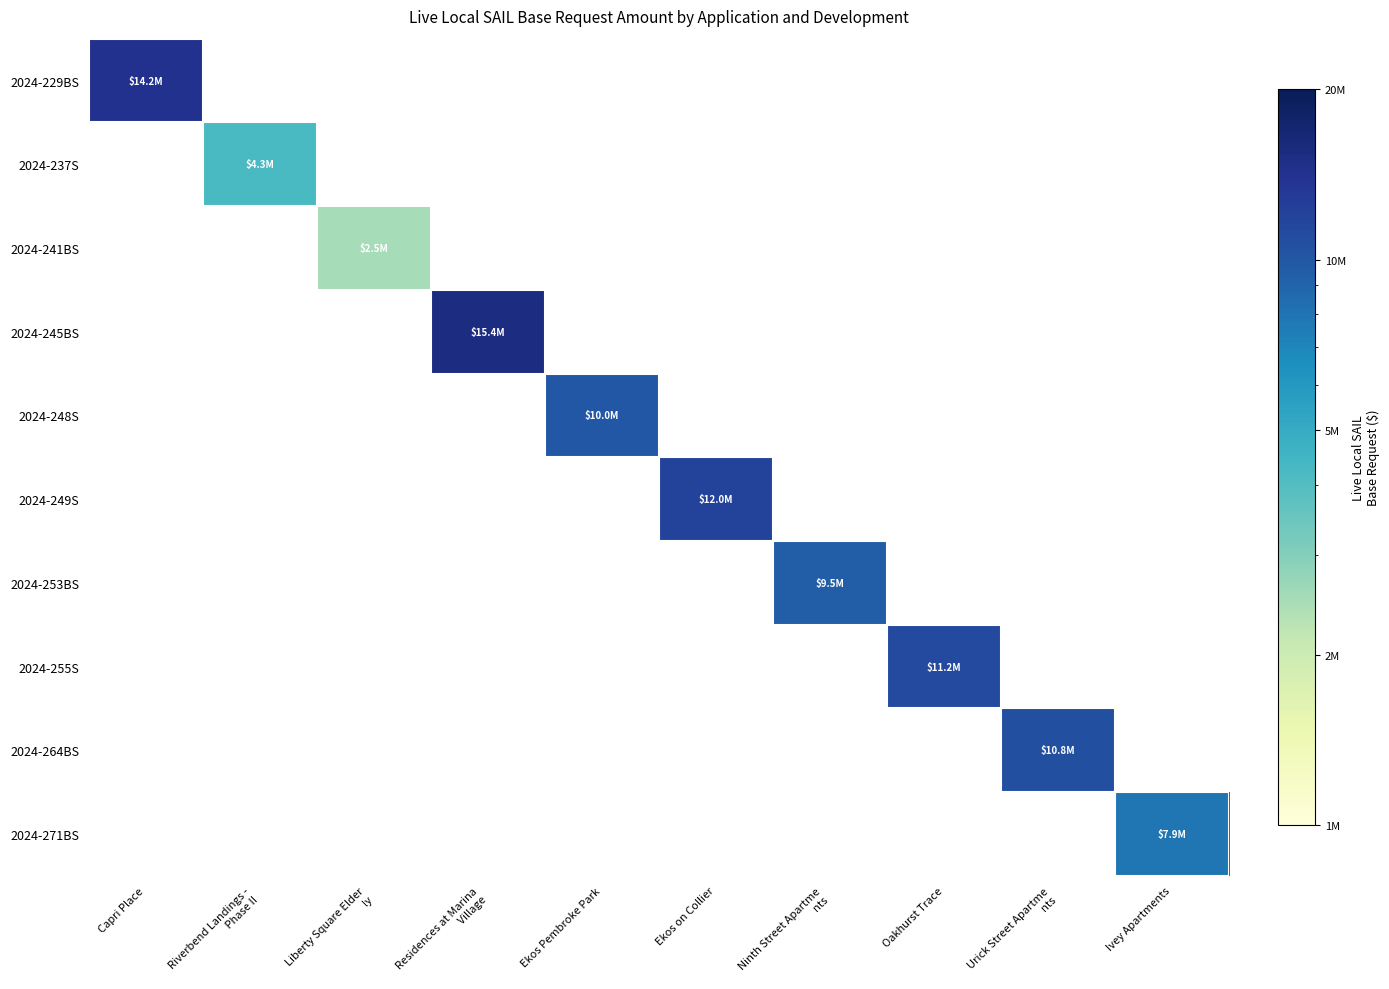

How many categories are shown in the chart?

10